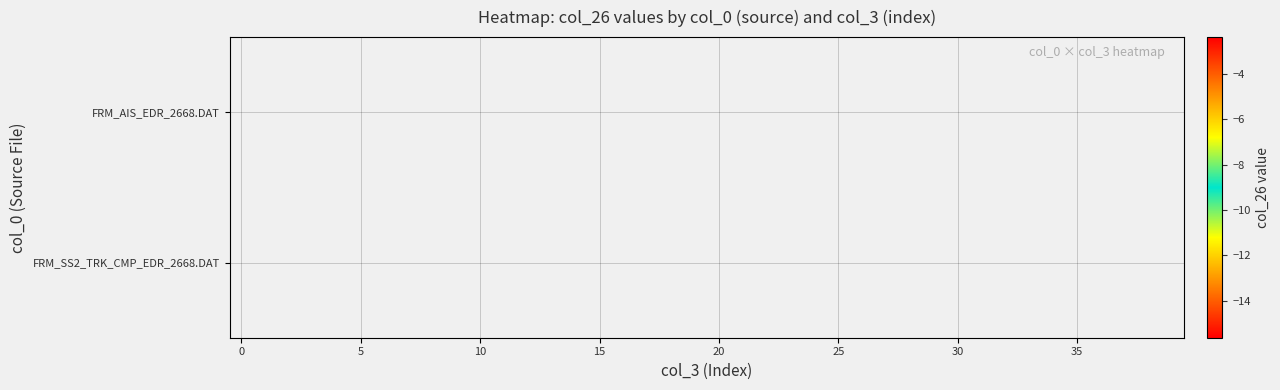

How many distinct data groups are displayed?

2